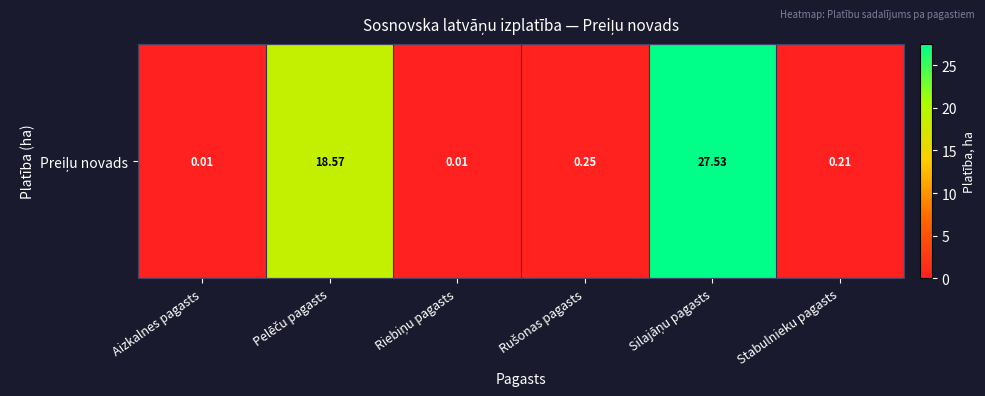

Reading left to right, transcribe all the data shown in this chart.

Aizkalnes pagasts=0.0	Pelēču pagasts=18.6	Riebiņu pagasts=0.0	Rušonas pagasts=0.3	Silajāņu pagasts=27.5	Stabulnieku pagasts=0.2